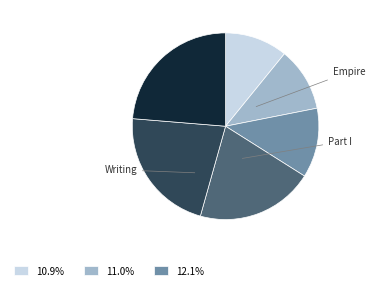

How many slices are in this pie chart?

6